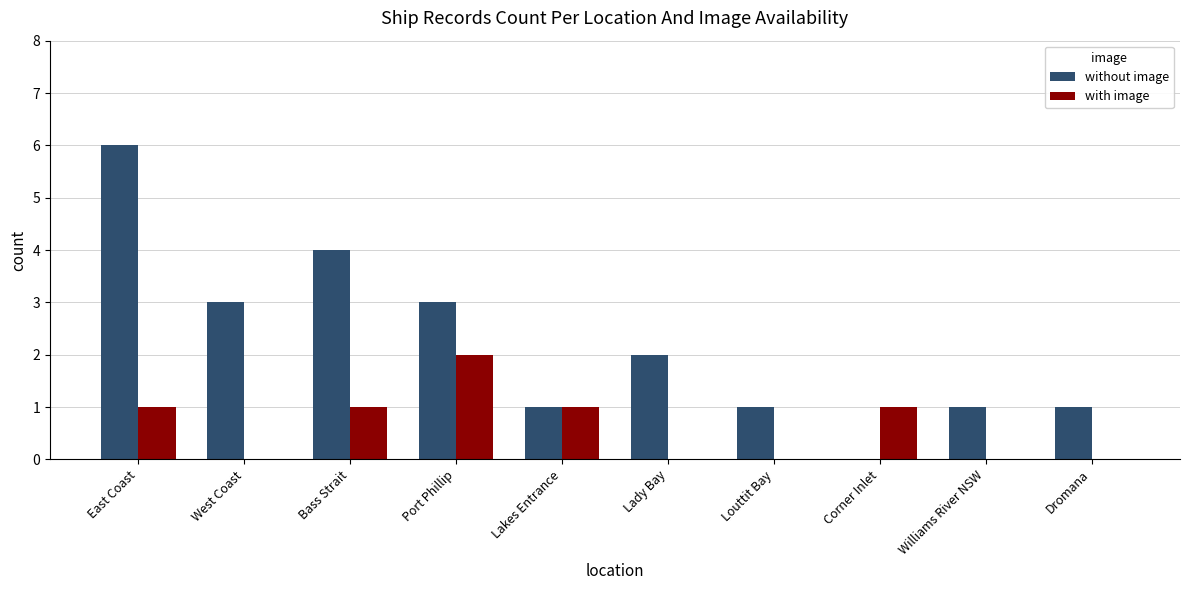

What is the sum of all without image values?

22